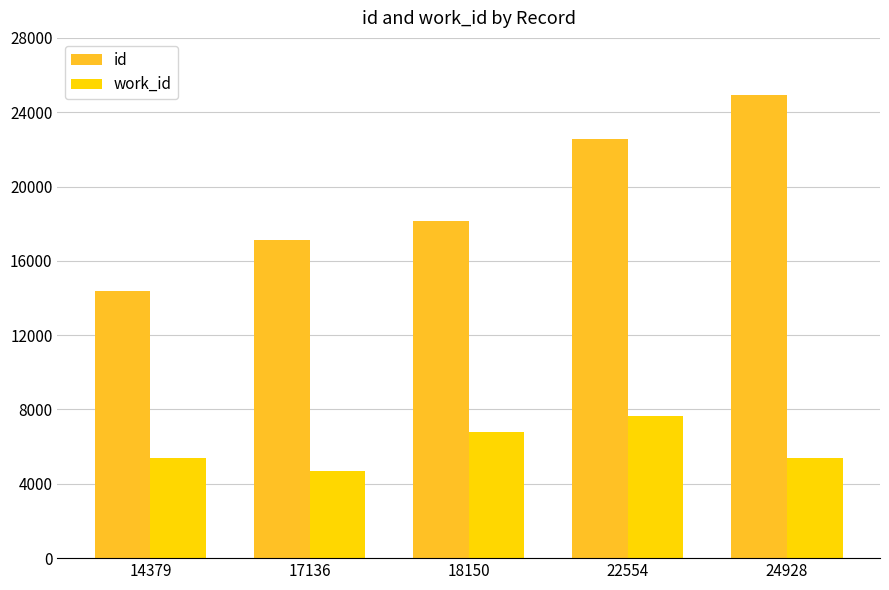

The value of work_id at 17136 is 4687. True or false?

True